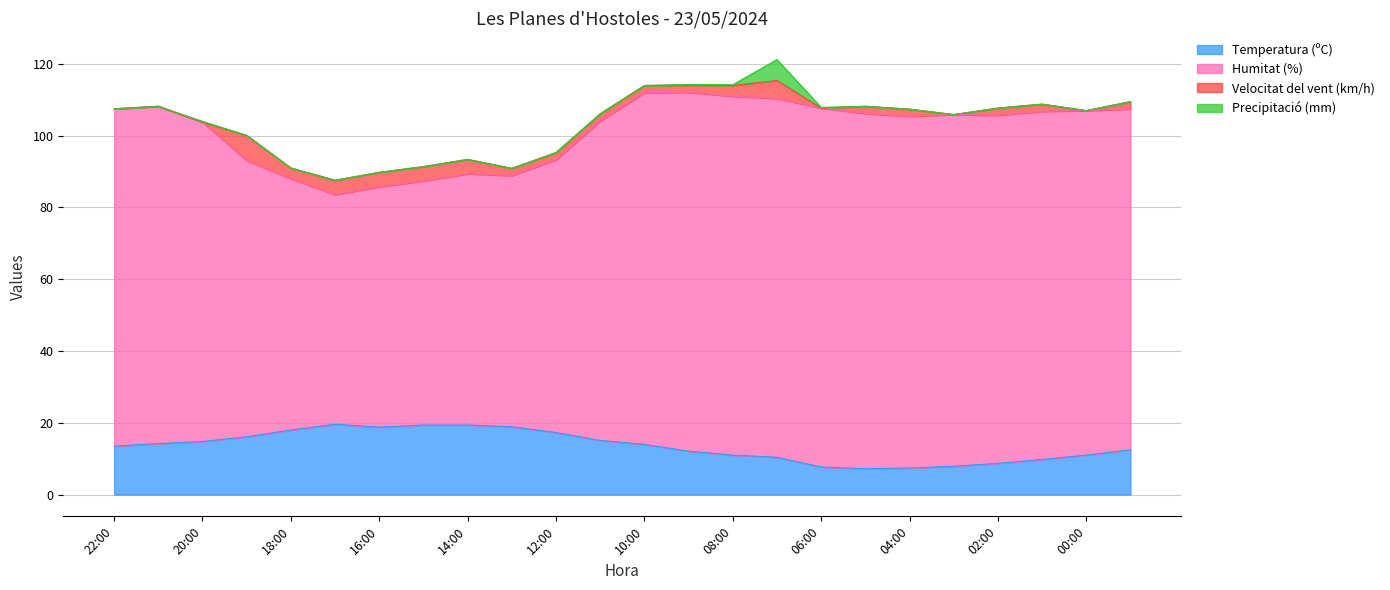

Which series has the widest spread of values?

Humitat (%)